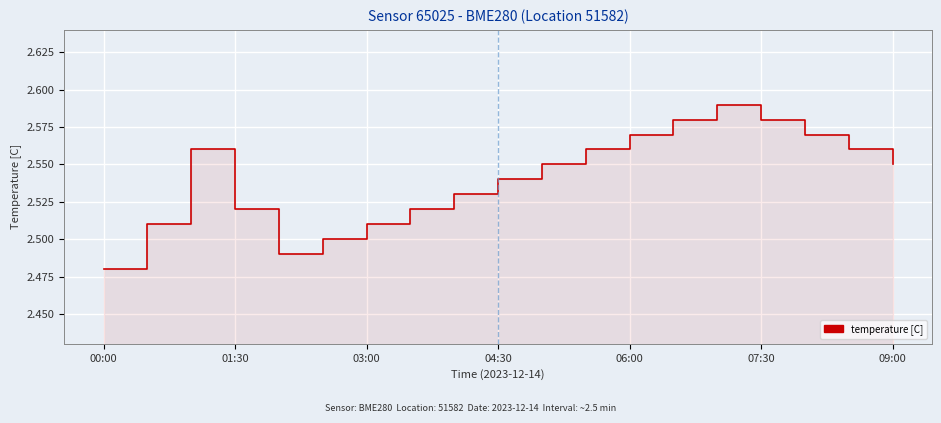

What is the sum of the values at 15 and 03:00?

5.1